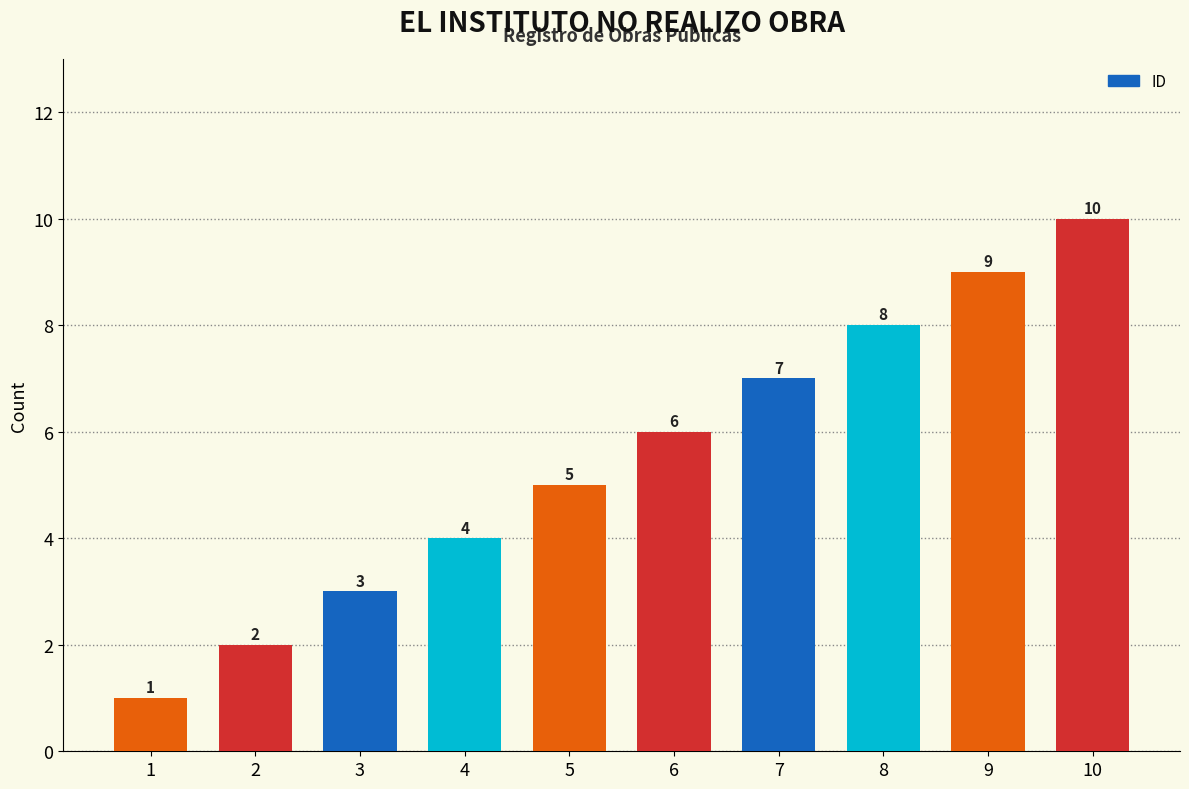

How many values are between 3 and 8?

6